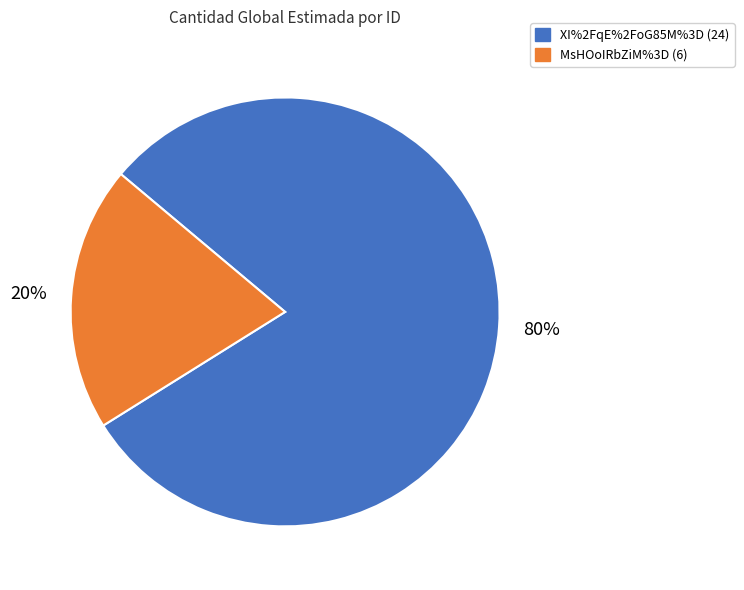

Between MsHOoIRbZiM%3D and XI%2FqE%2FoG85M%3D, which is larger?

XI%2FqE%2FoG85M%3D